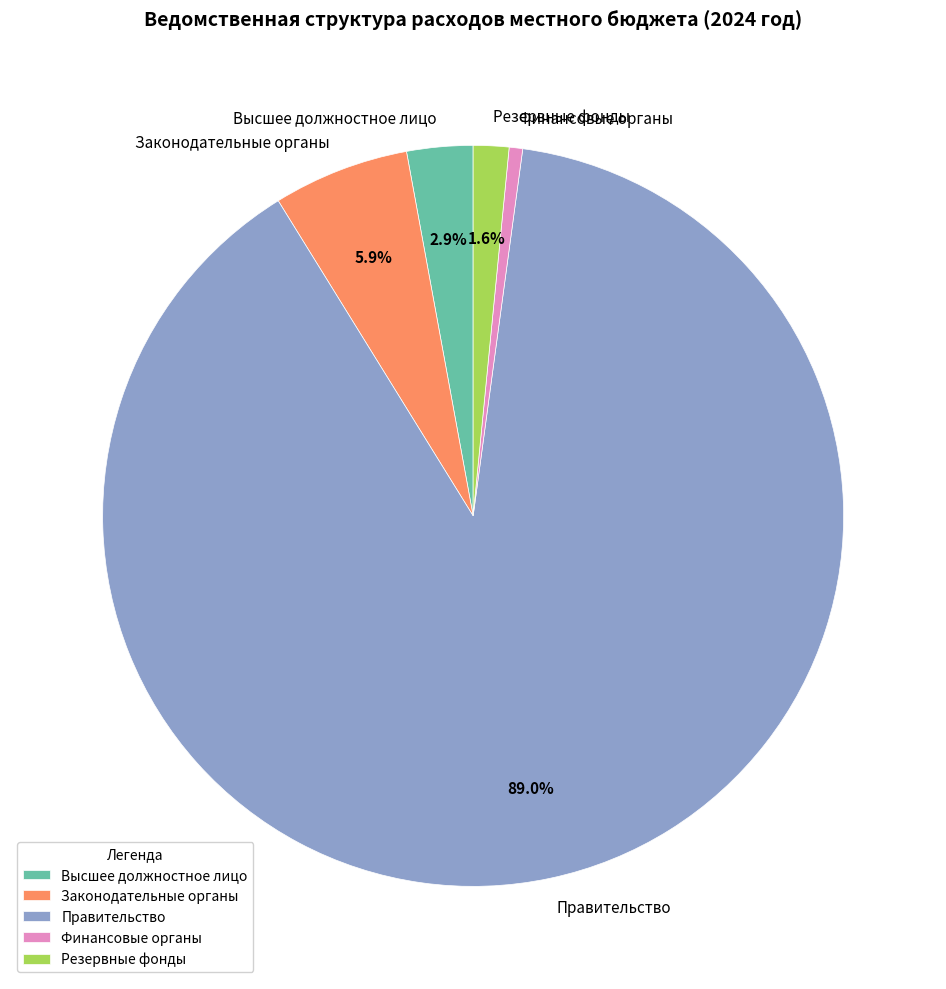

Which slice represents more than half of the pie?

Правительство